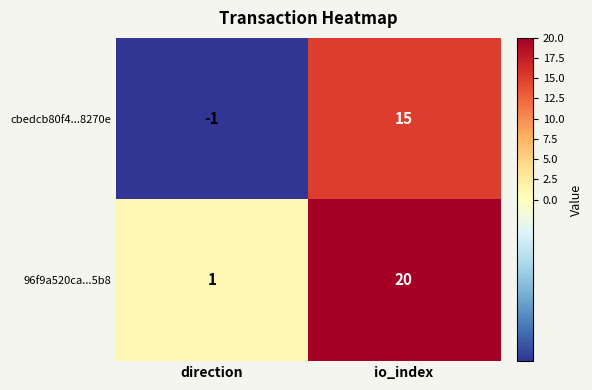

What is the sum of all cbedcb80f4...8270e values?

14